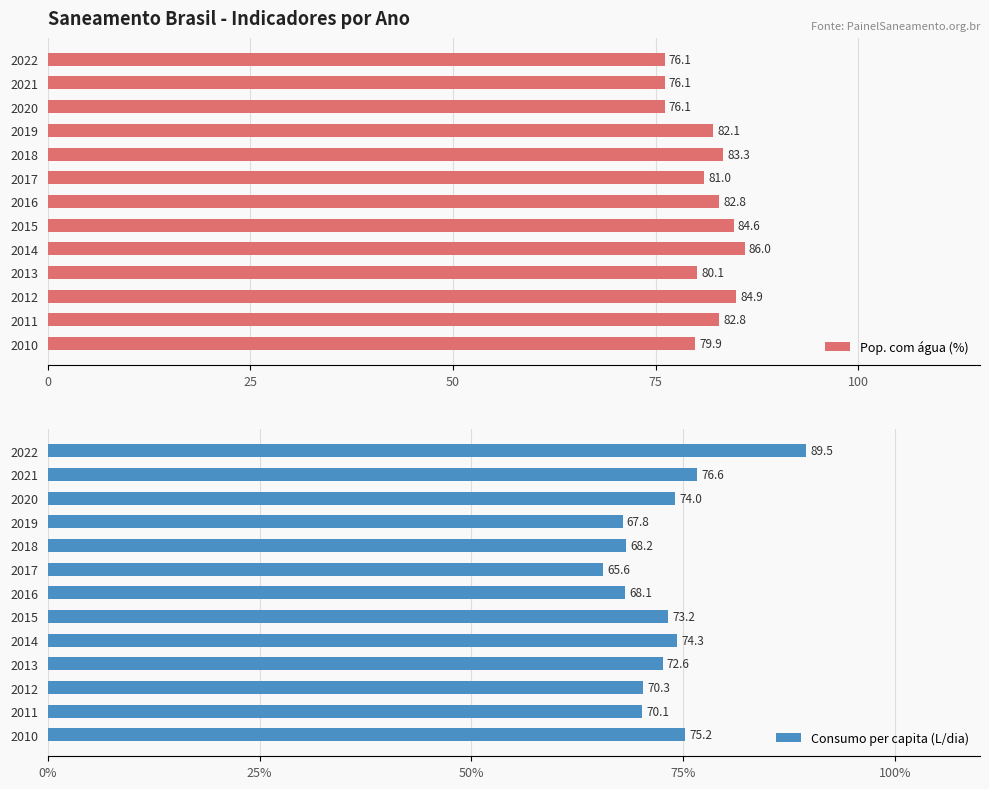

True or false: Pop. com água (%) has a value of 82.8 at 2016.

True